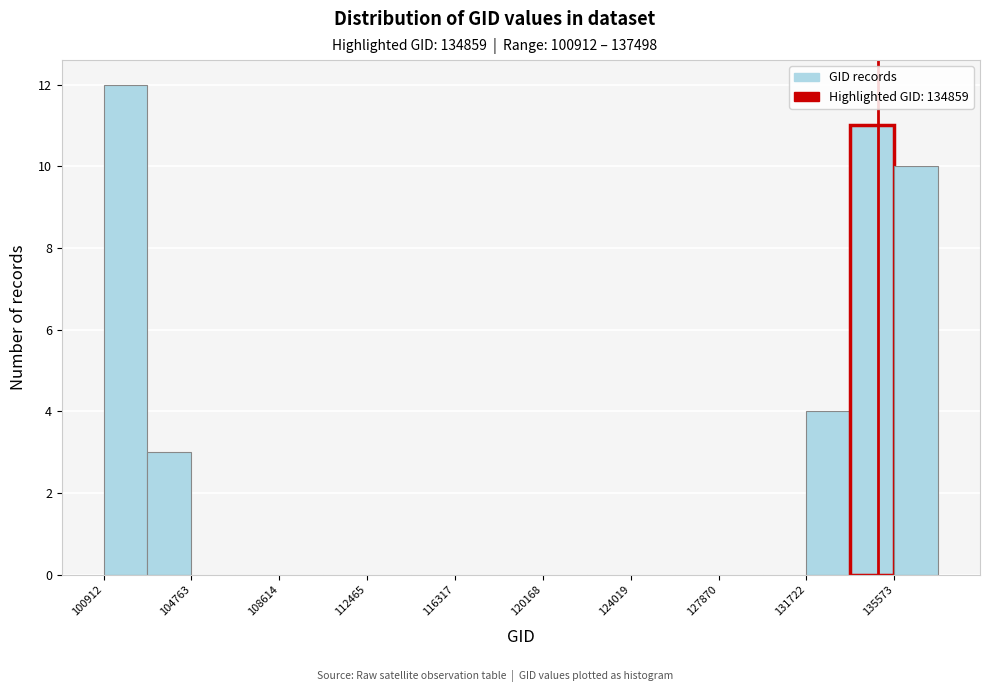

Read against the x-axis, roughly where is the centre of the tallest bar?

102000